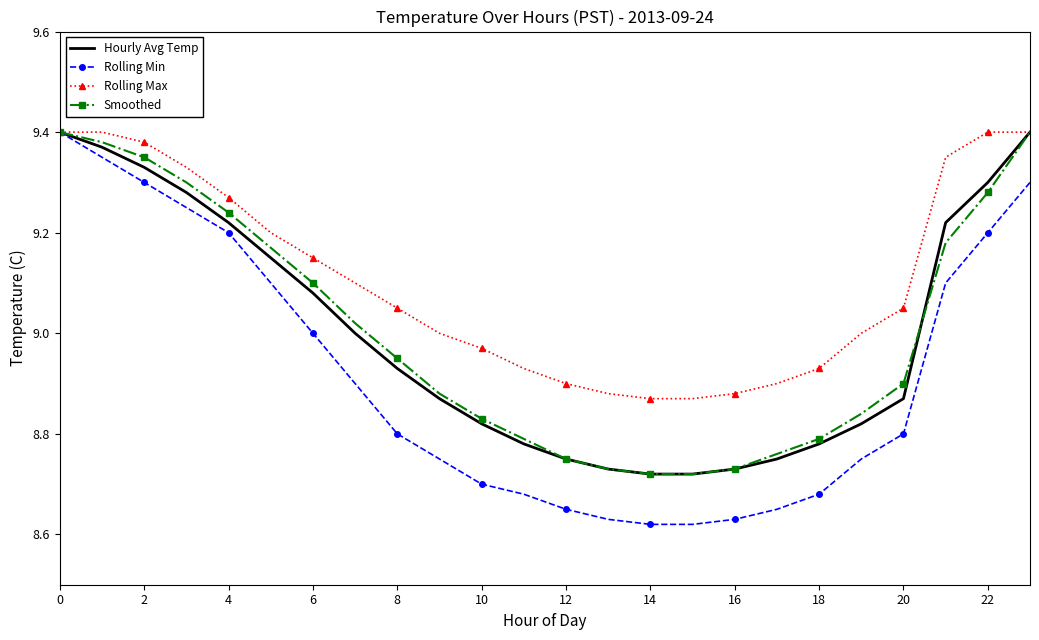

Which series has the largest total across all categories?

Rolling Max